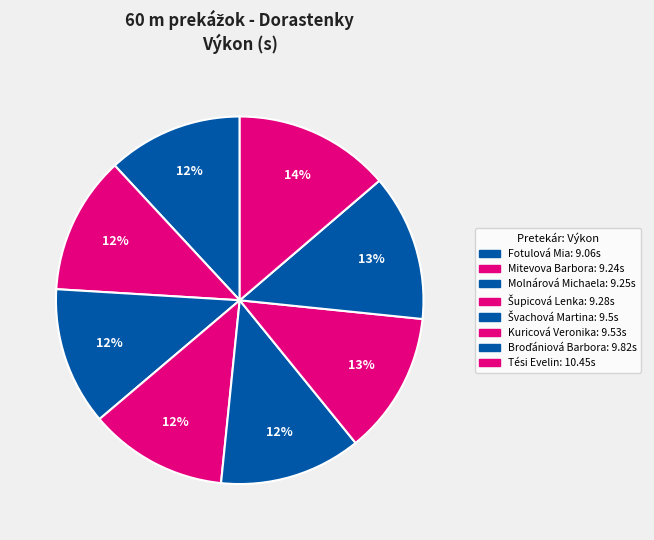

How many segments does this pie chart have?

8